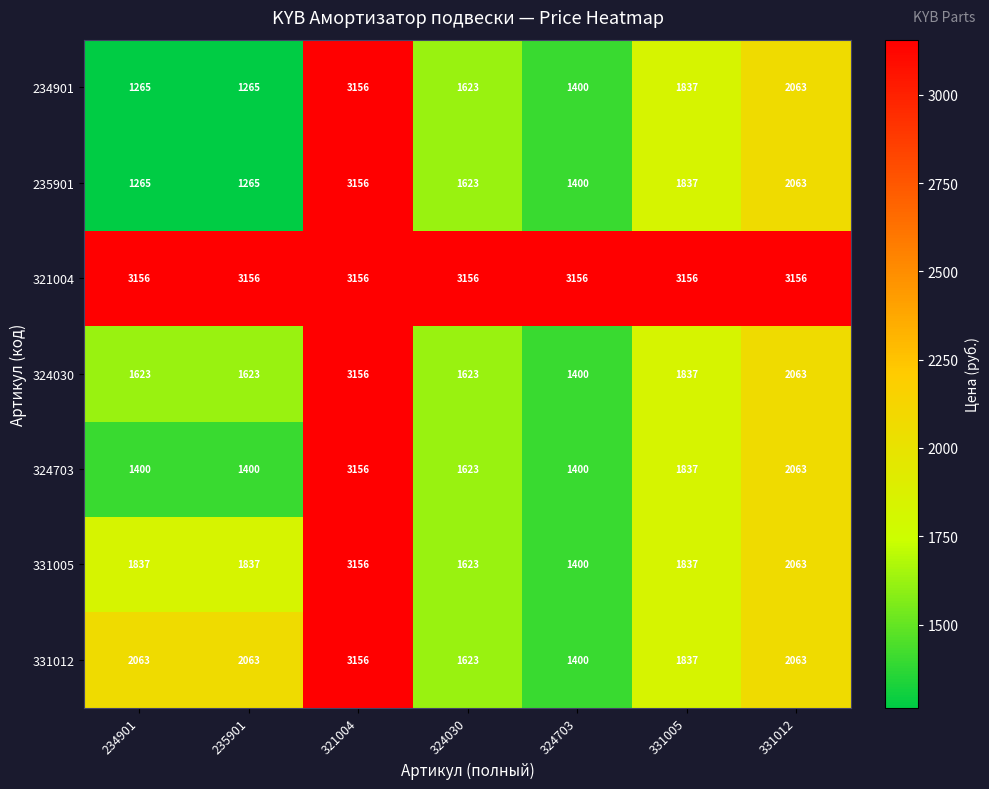

What is the difference between the maximum and minimum values in the 234901 series?

1891